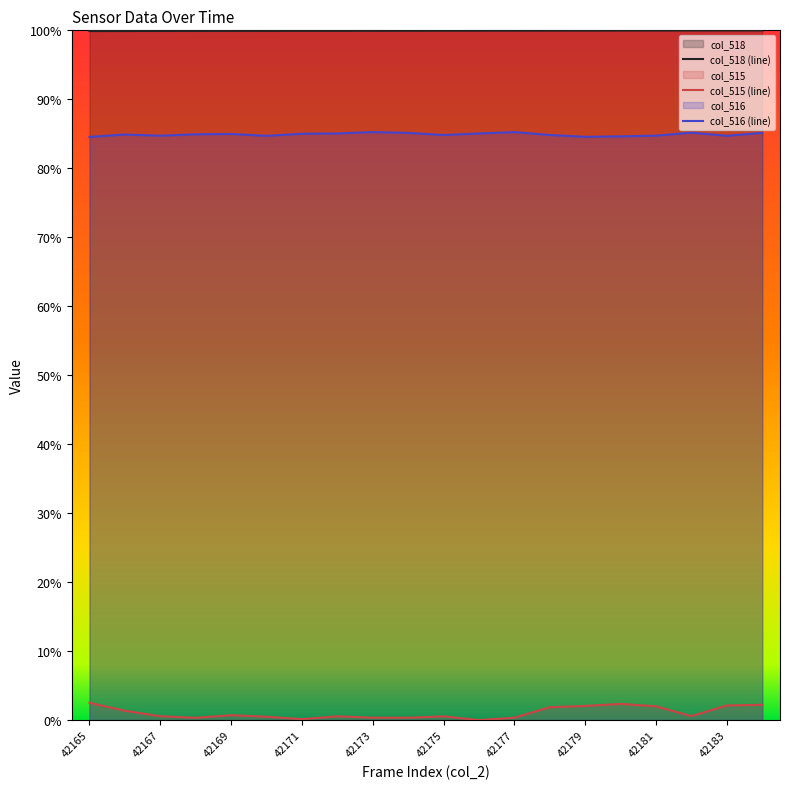

How many interior local valleys does the col_516 (line) series have?

5